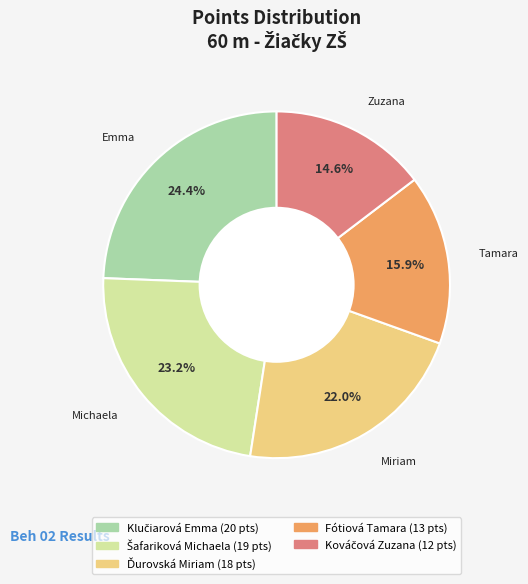

Is there any slice that represents more than half of the pie?

No